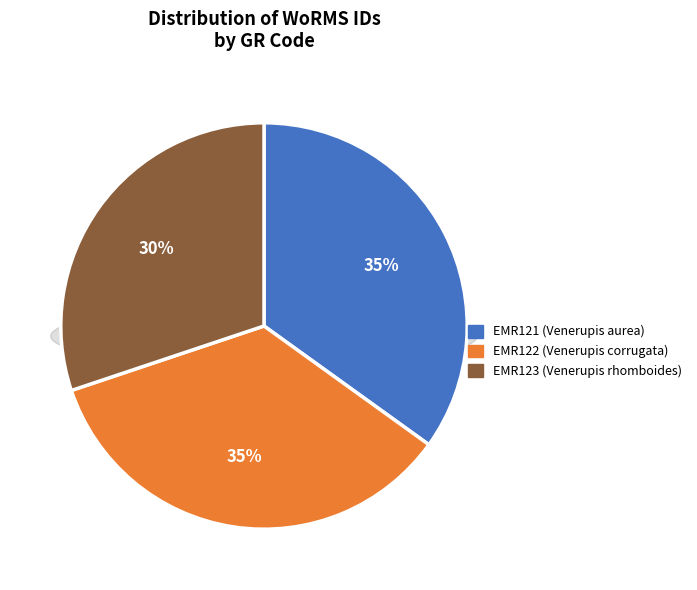

To the nearest percent, what is the difference between the EMR122 (Venerupis corrugata) and EMR123 (Venerupis rhomboides) slice percentages?

5%